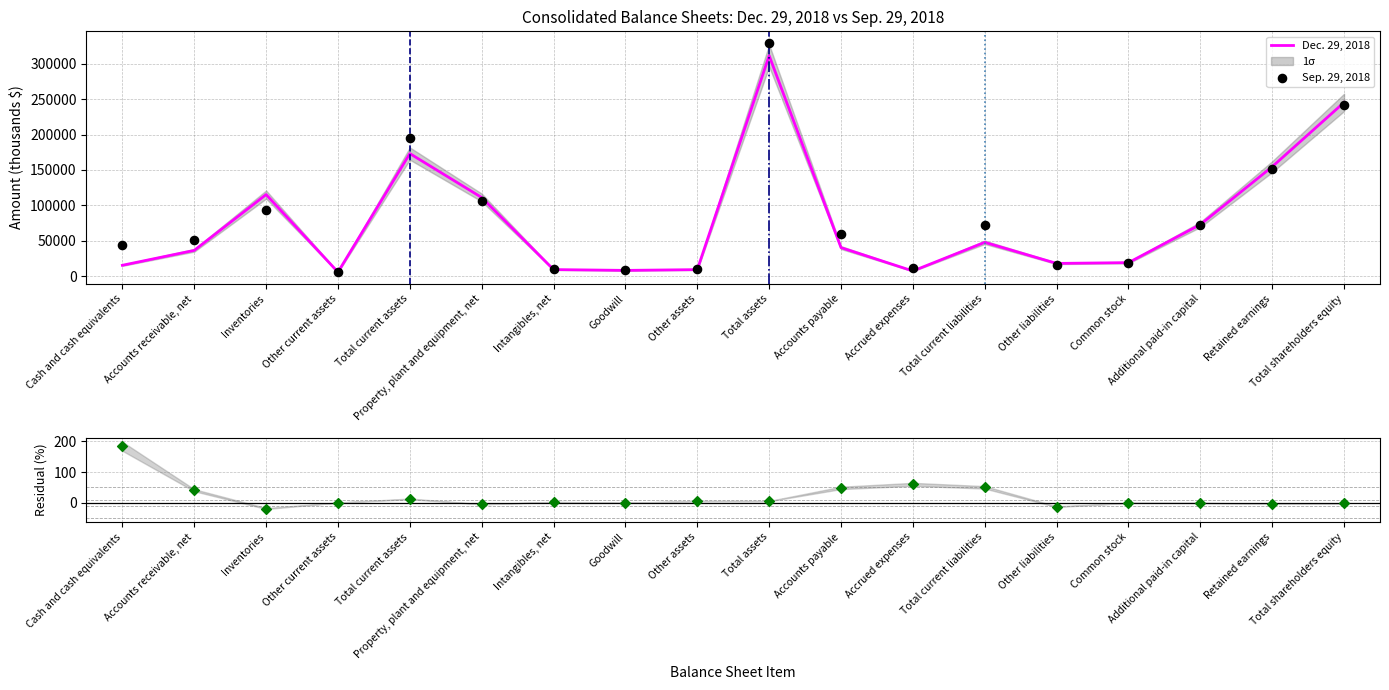

Which series contains the highest Y value?

Sep. 29, 2018